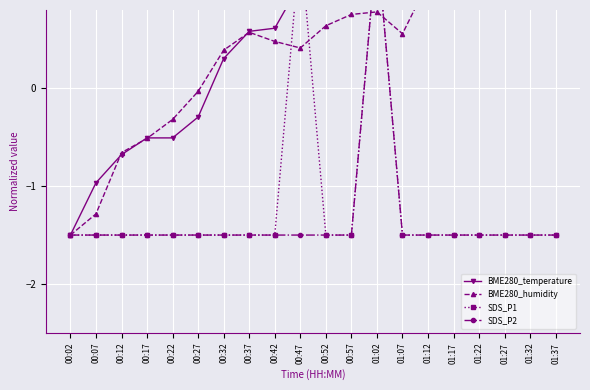

What is the value of the SDS_P1 point at the 6th from the left?

-1.5